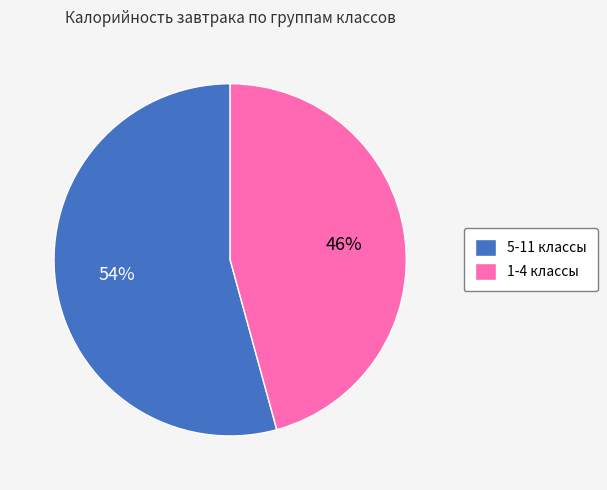

How many slices are in this pie chart?

2